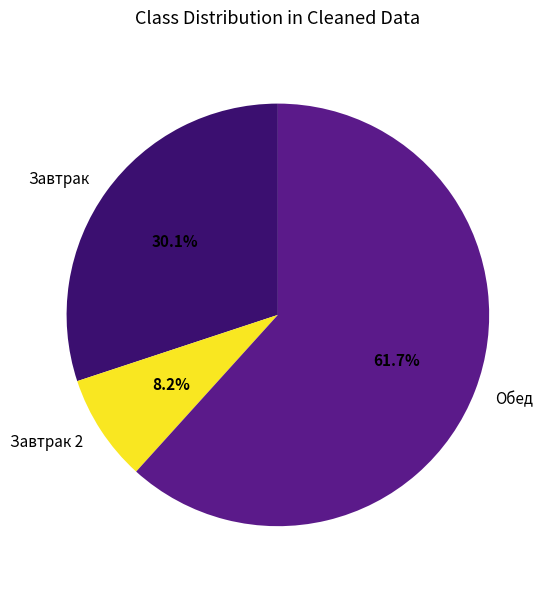

What is the smallest slice in the pie chart?

Завтрак 2